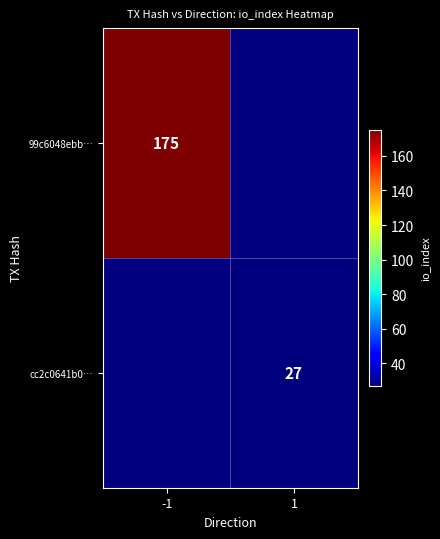

At how many categories does at least one series exceed 61?

1